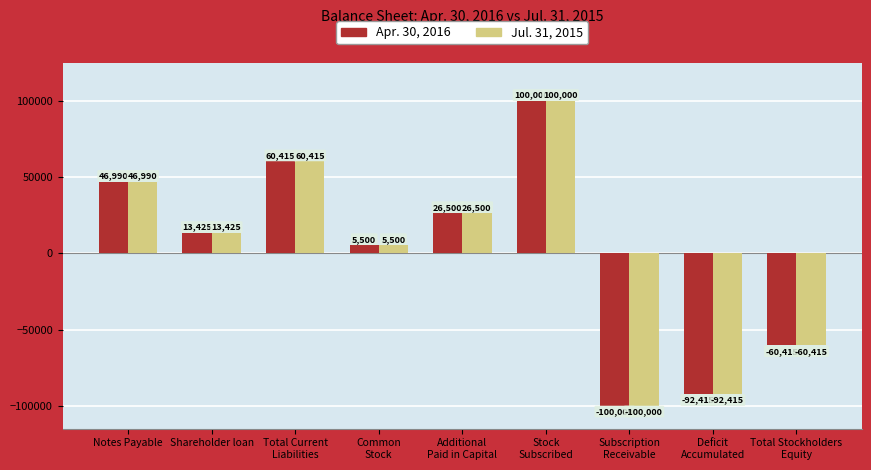

Where does the Apr. 30, 2016 series first go above 13425?

Notes Payable